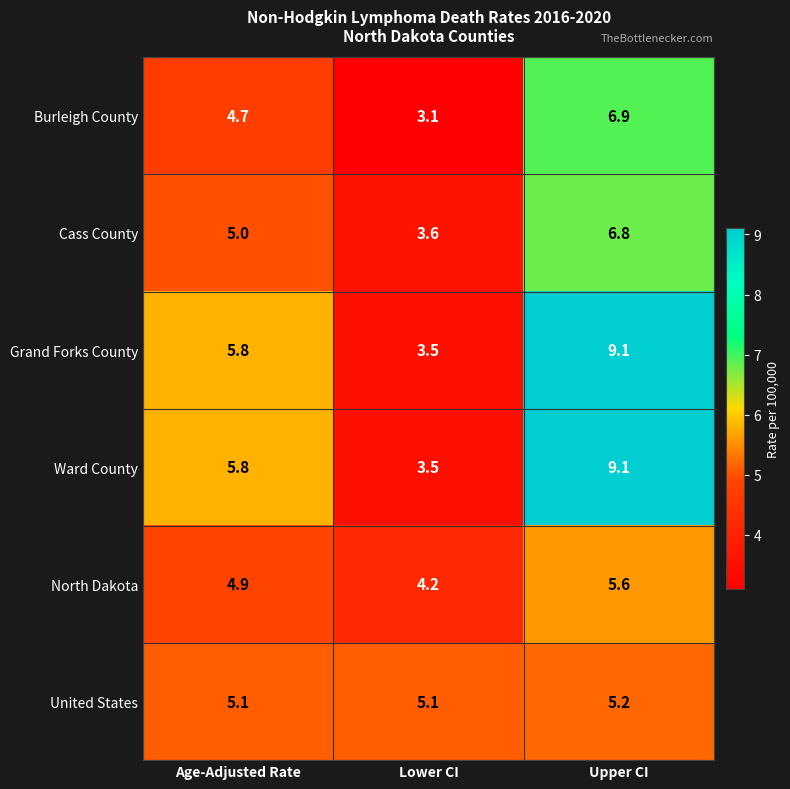

Reading right to left, extract all data points from this chart.

Burleigh County: 6.9	3.1	4.7
Cass County: 6.8	3.6	5.0
Grand Forks County: 9.1	3.5	5.8
Ward County: 9.1	3.5	5.8
North Dakota: 5.6	4.2	4.9
United States: 5.2	5.1	5.1